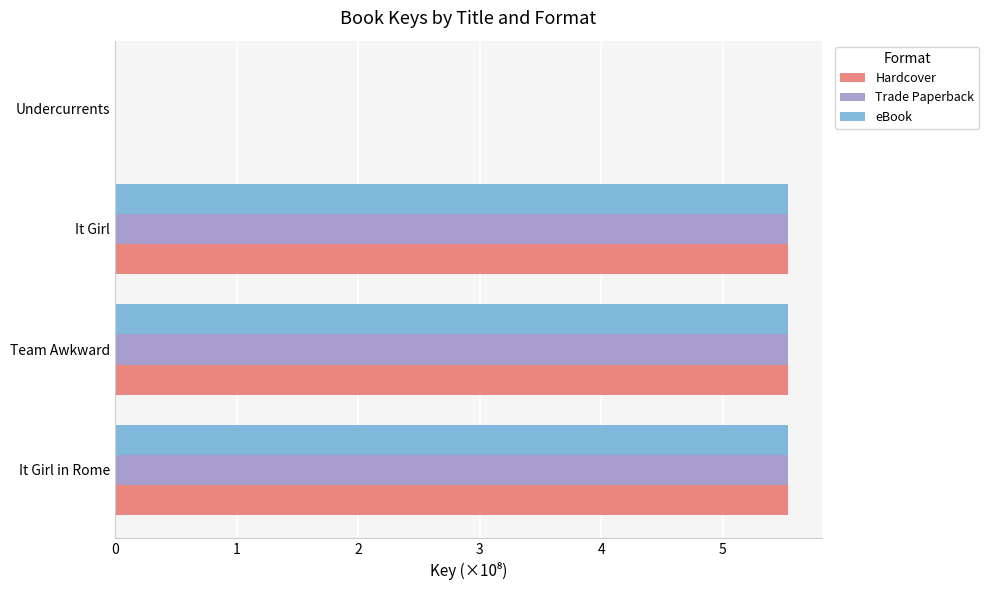

The Hardcover series shows 1.7 at Team Awkward. True or false?

False